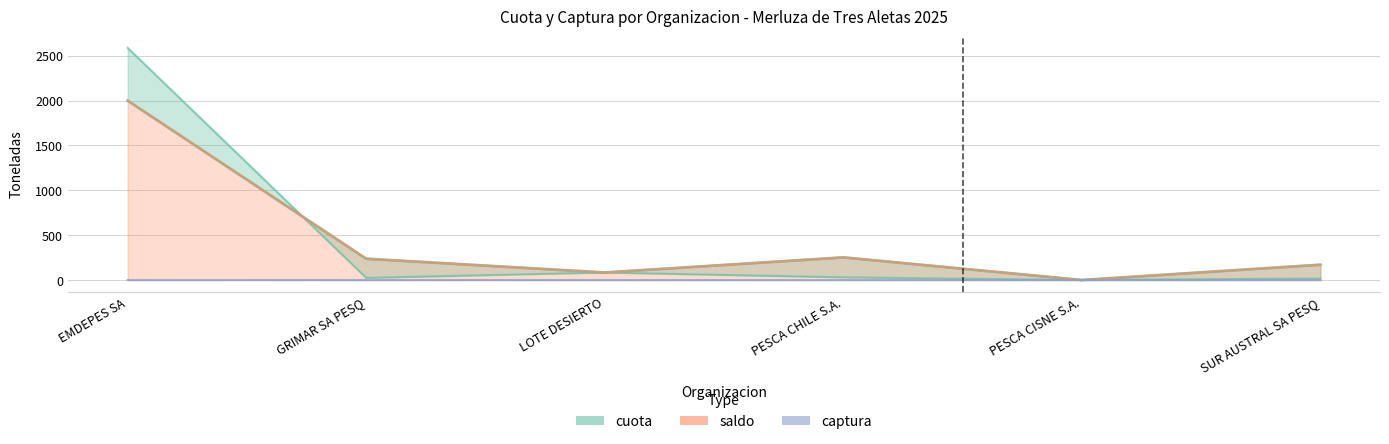

Which series has the largest range (max minus min)?

cuota